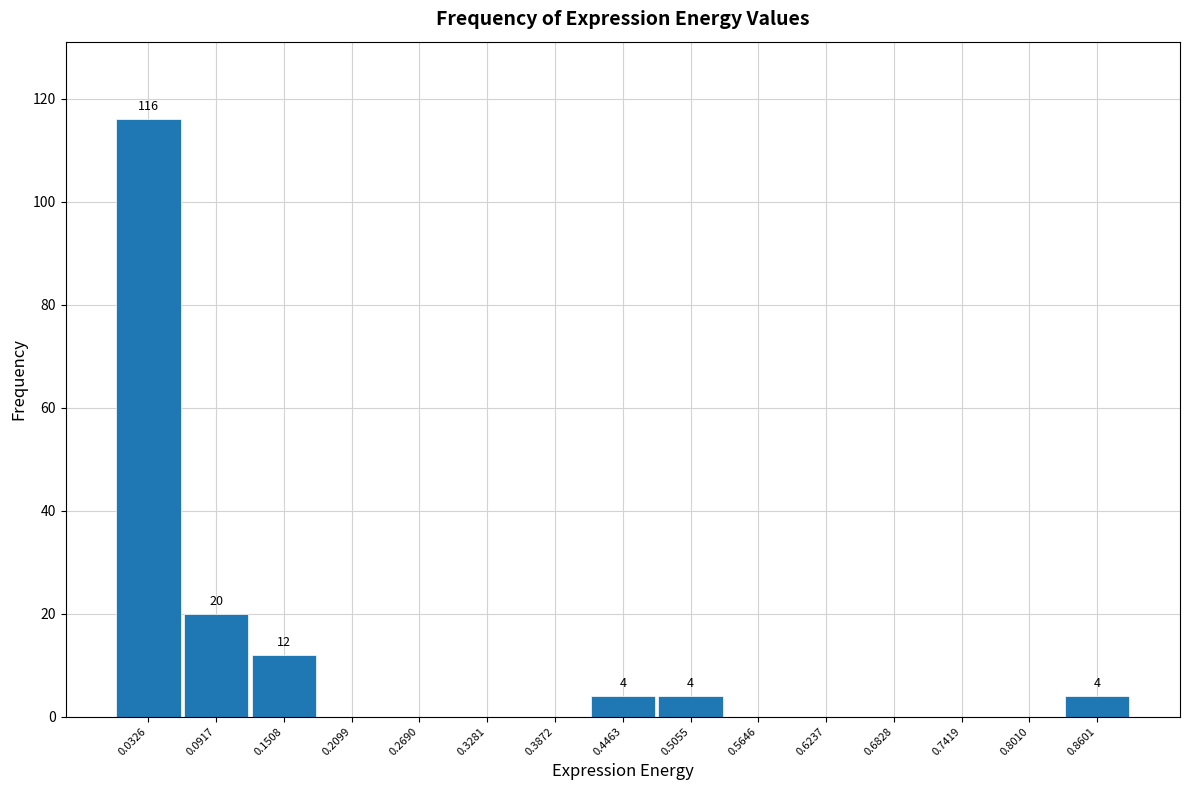

Which range on the x-axis has the tallest bar?

0.00 to 0.06